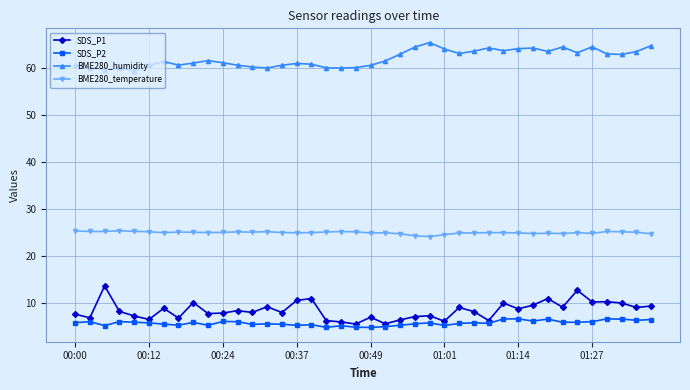

In SDS_P1, how many points are lower than both neighbors (excluding endpoints)?

14